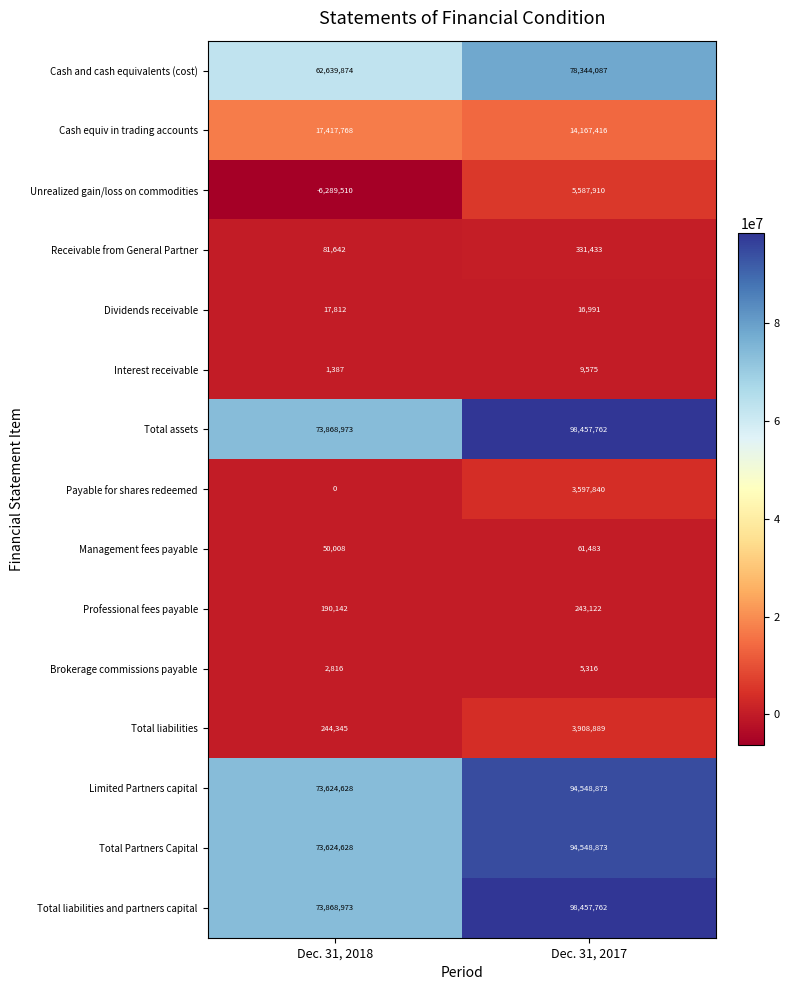

What is the total value across all series at Dec. 31, 2018?

369343486